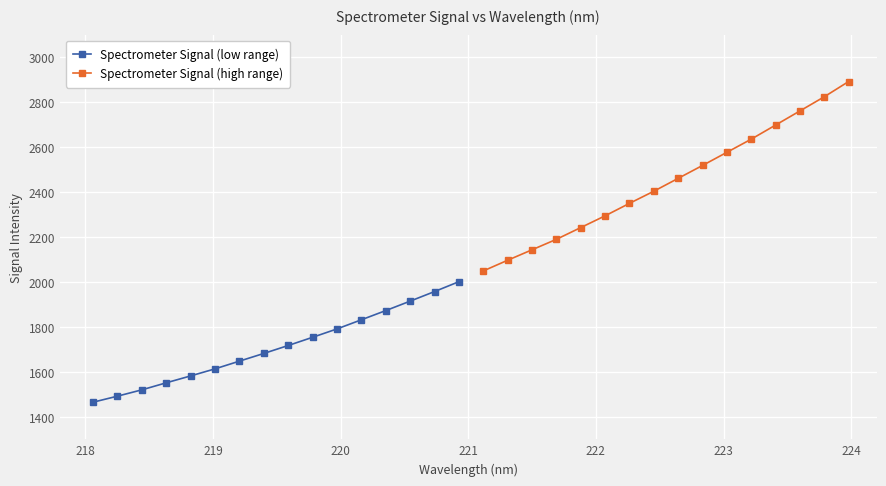

What is the sum of all Spectrometer Signal (high range) values?

39146.1